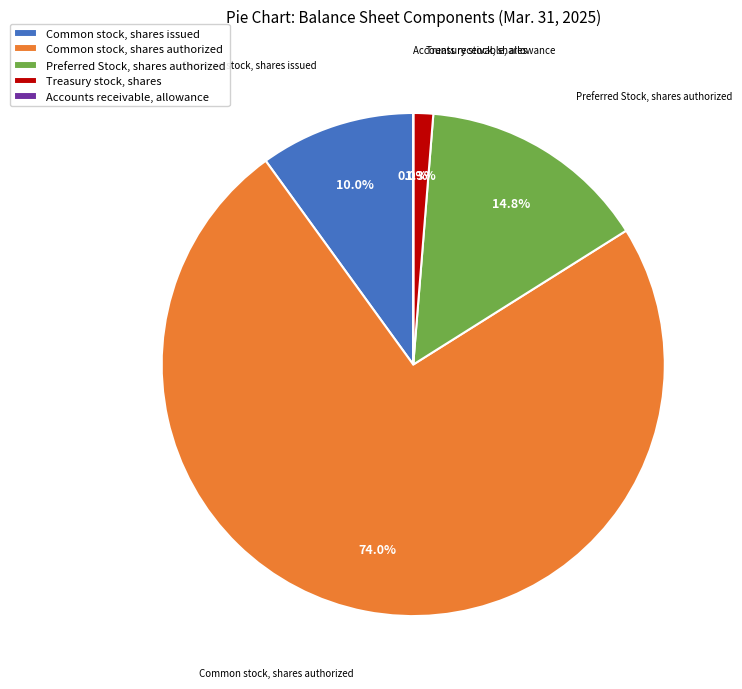

True or false: Preferred Stock, shares authorized accounts for 15% of the total.

True